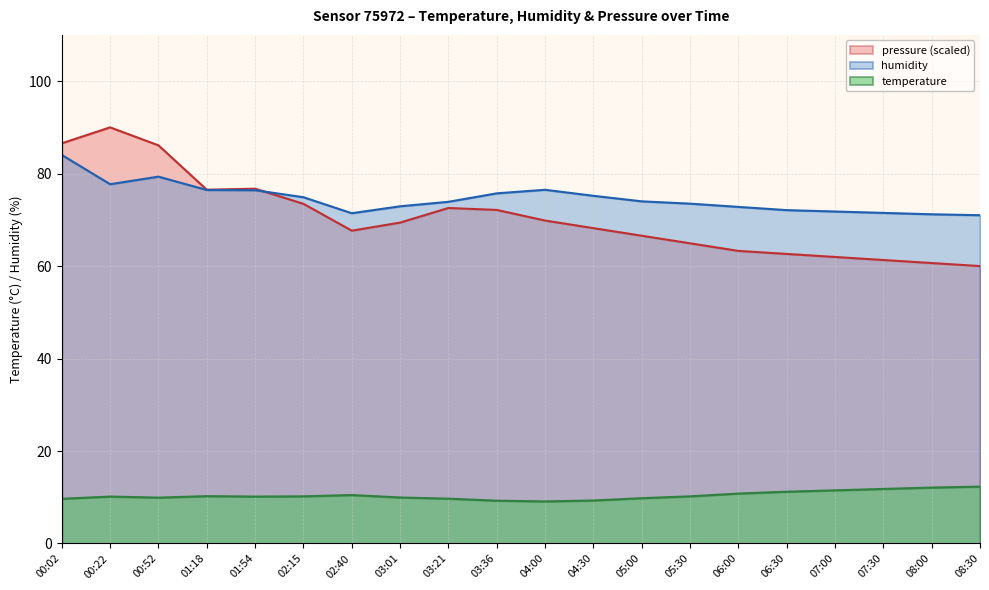

Where is humidity nearest to the value 77?

04:00